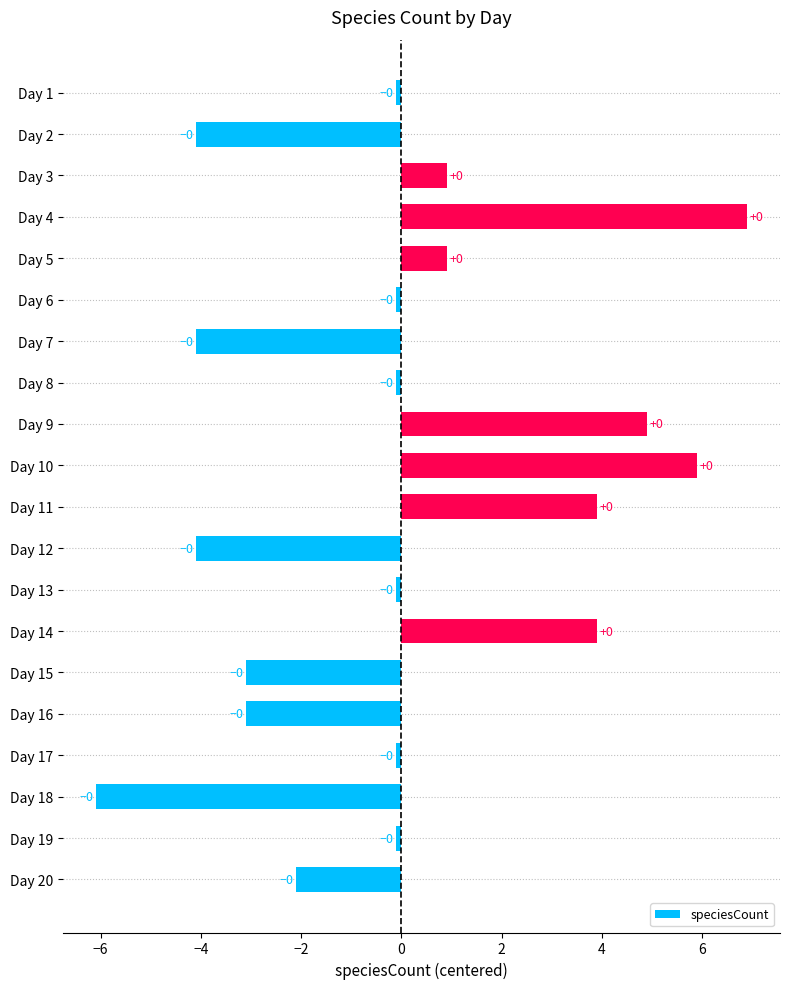

Does the chart contain any negative values?

Yes